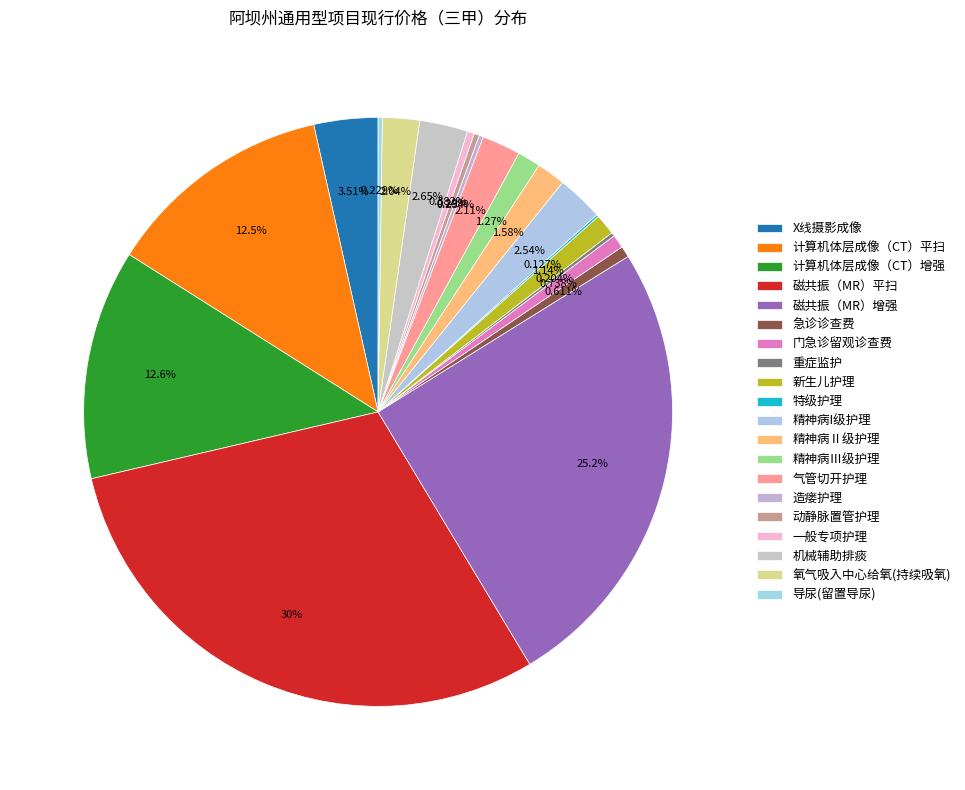

What percentage do 特级护理 and 一般专项护理 together represent?

0.5%